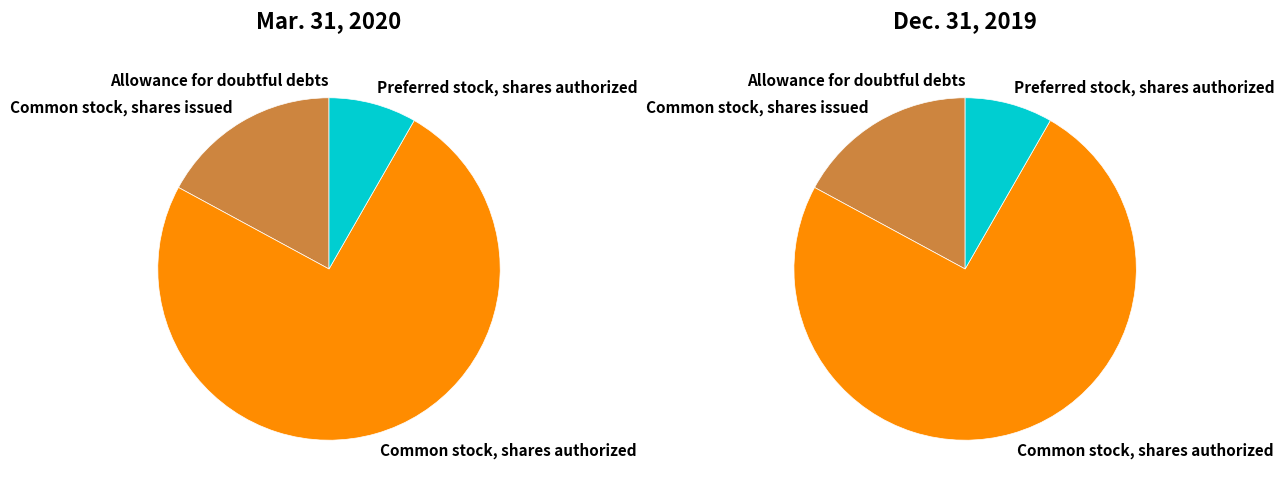

Rank the categories by value from highest to lowest.

Common stock, shares authorized, Common stock, shares issued, Preferred stock, shares authorized, Allowance for doubtful debts